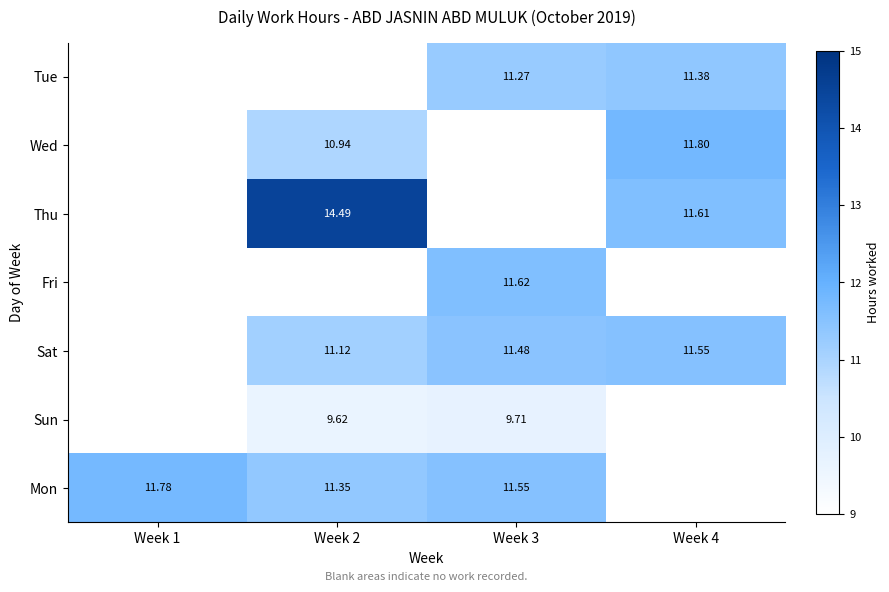

How many positive values does the Thu series have?

2